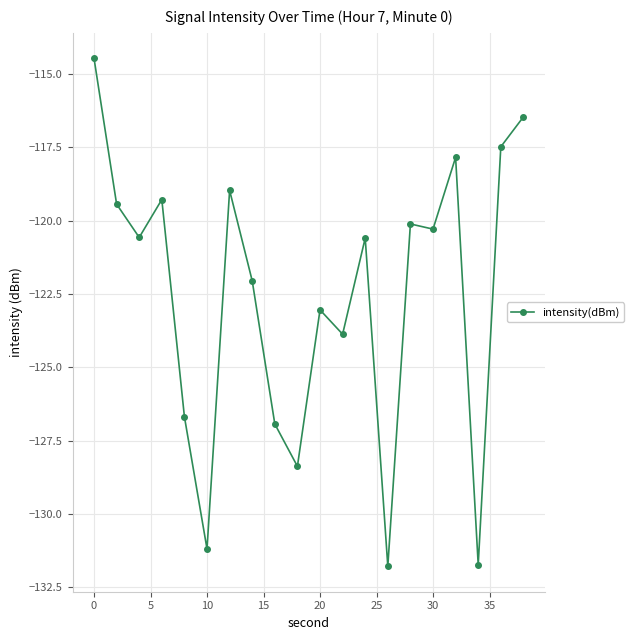

What is the minimum value shown in the chart?

-131.8